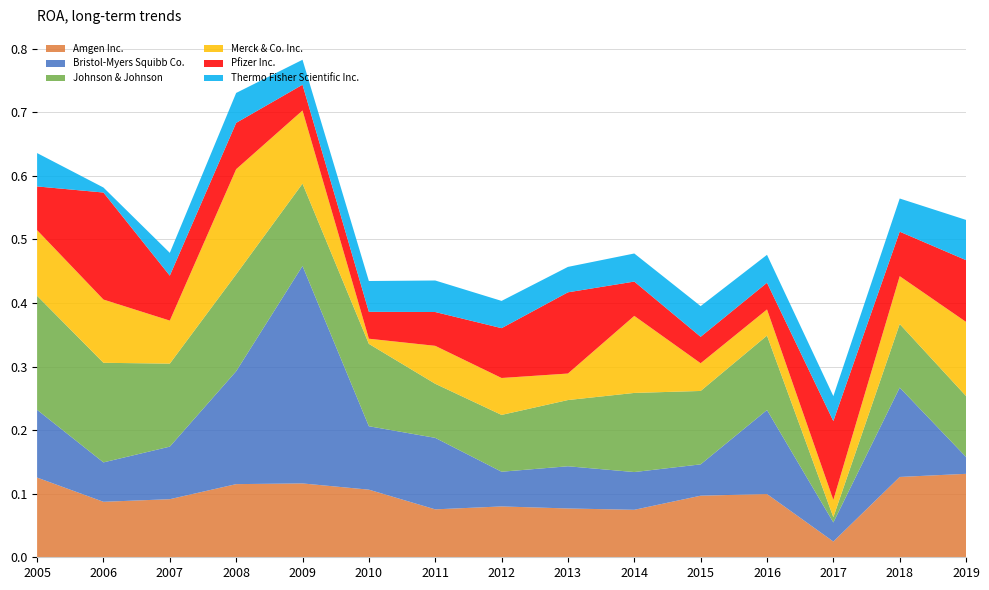

Reading right to left, list all the values displayed in this chart.

Amgen Inc.: 0.1	0.1	0.0	0.1	0.1	0.1	0.1	0.1	0.1	0.1	0.1	0.1	0.1	0.1	0.1
Bristol-Myers Squibb Co.: 0.0	0.1	0.0	0.1	0.0	0.1	0.1	0.1	0.1	0.1	0.3	0.2	0.1	0.1	0.1
Johnson & Johnson: 0.1	0.1	0.0	0.1	0.1	0.1	0.1	0.1	0.1	0.1	0.1	0.2	0.1	0.2	0.2
Merck & Co. Inc.: 0.1	0.1	0.0	0.0	0.0	0.1	0.0	0.1	0.1	0.0	0.1	0.2	0.1	0.1	0.1
Pfizer Inc.: 0.1	0.1	0.1	0.0	0.0	0.1	0.1	0.1	0.1	0.0	0.0	0.1	0.1	0.2	0.1
Thermo Fisher Scientific Inc.: 0.1	0.1	0.0	0.0	0.0	0.0	0.0	0.0	0.0	0.0	0.0	0.0	0.0	0.0	0.1